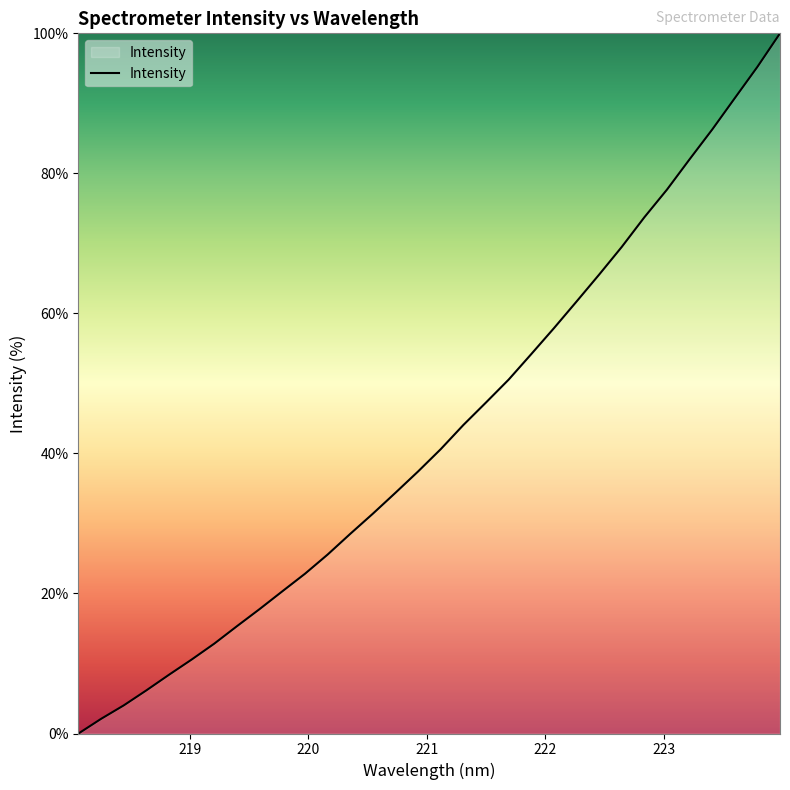

Reading left to right, list all the values displayed in this chart.

0.0	2.1	4.0	6.2	8.4	10.6	12.8	15.3	17.8	20.3	22.8	25.6	28.5	31.4	34.4	37.4	40.6	44.1	47.3	50.5	54.2	57.9	61.7	65.5	69.5	73.7	77.7	82.0	86.3	90.7	95.2	100.0